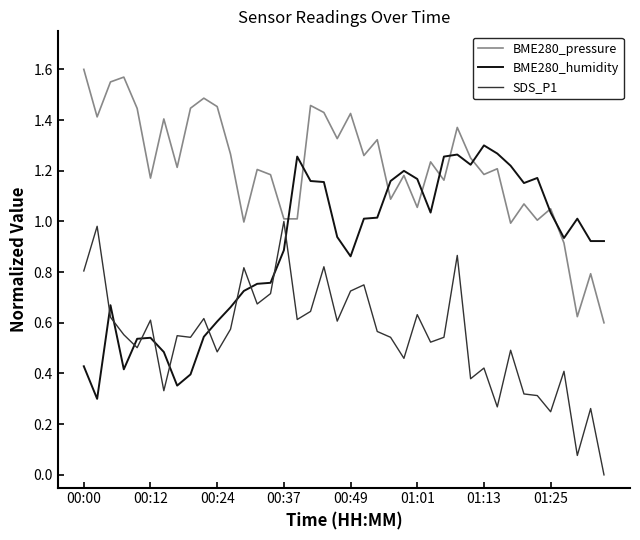

True or false: BME280_humidity and BME280_pressure intersect in this chart.

True